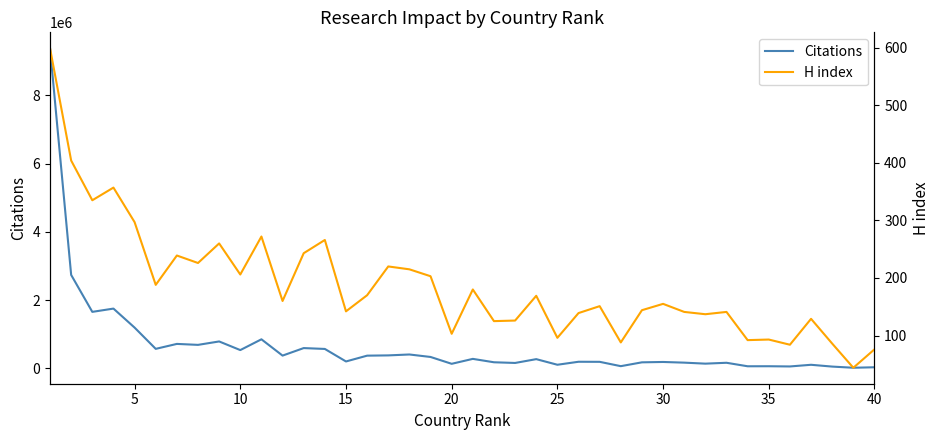

True or false: Citations and H index intersect in this chart.

False